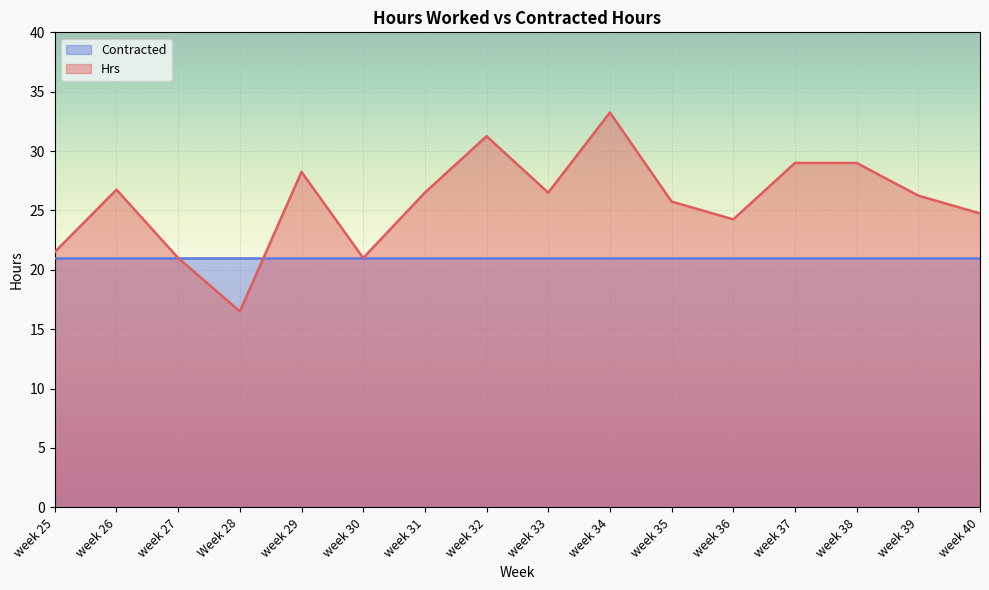

At which label does the data first exceed 26?

week 26